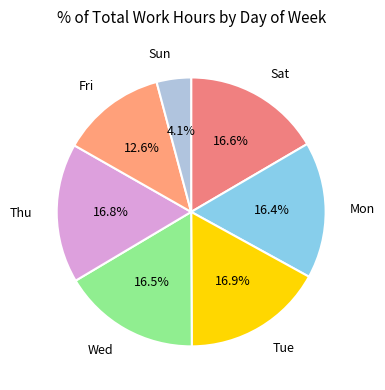

Is there any slice that represents more than half of the pie?

No